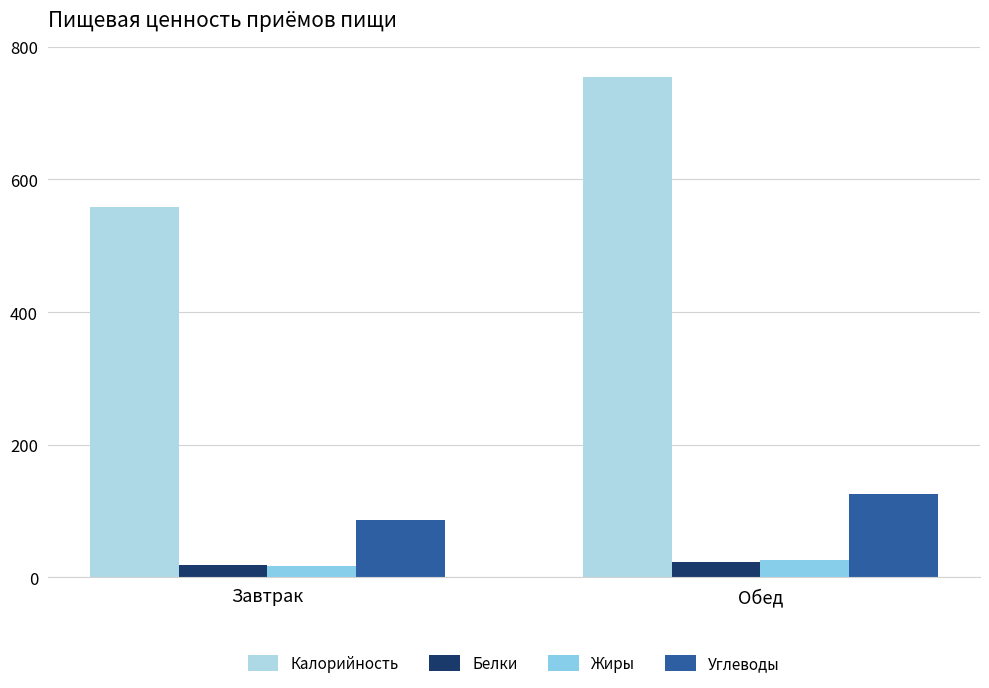

Reading left to right, what are all the values shown in this chart?

Калорийность: 558.1	754.1
Белки: 18.5	24.0
Жиры: 18.0	26.7
Углеводы: 86.1	125.5